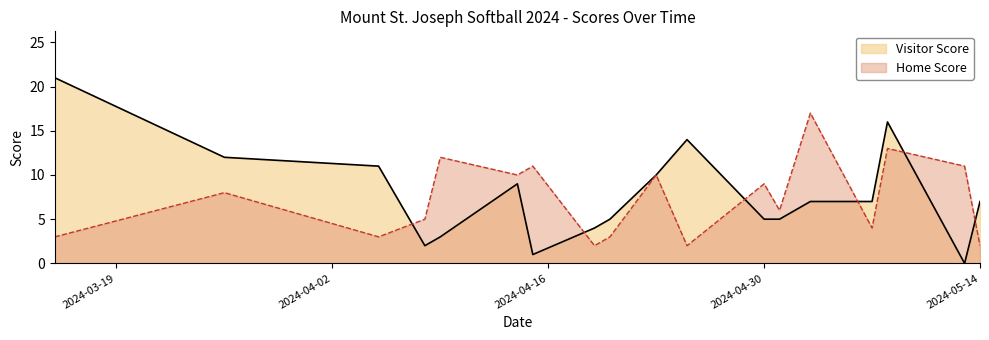

What is the difference between the maximum and minimum values in the Visitor Score series?

21